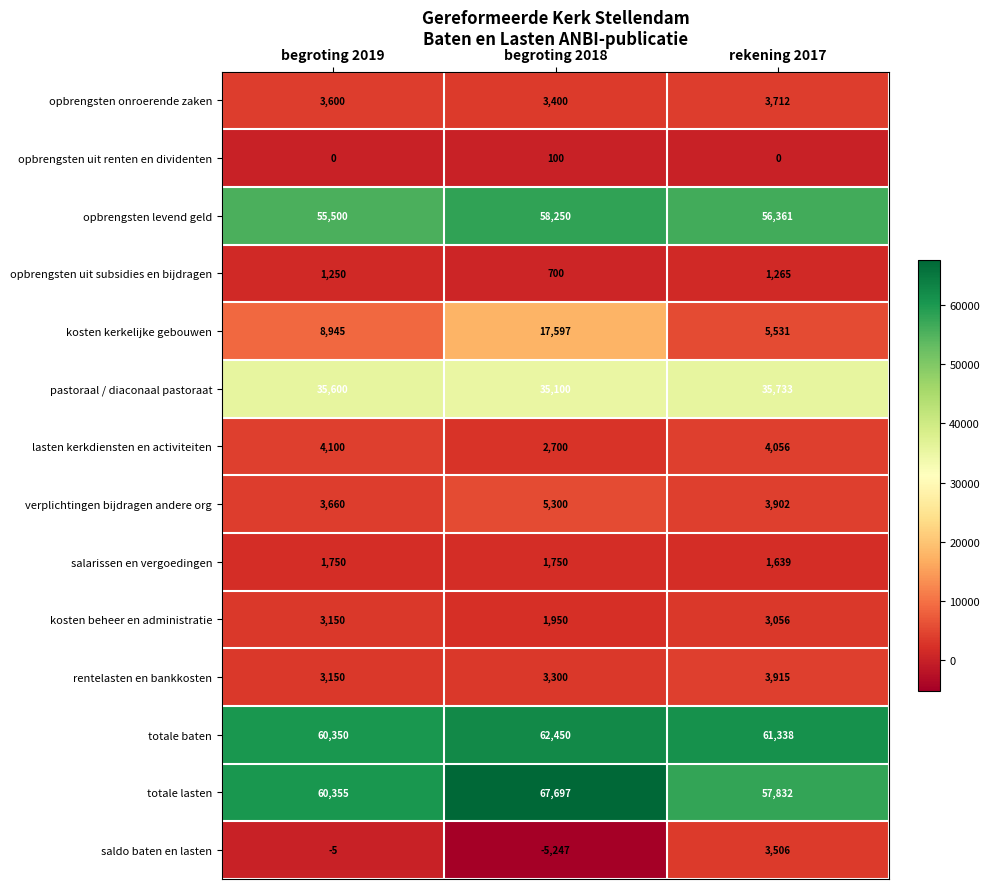

Which category has the highest value across all series?

begroting 2018